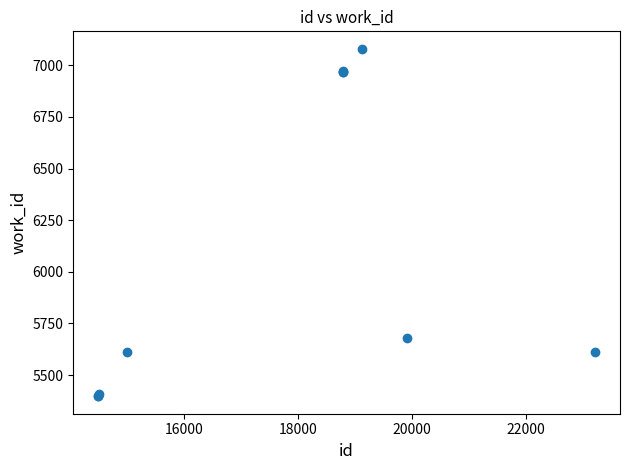

What Y value in the scatter plot is closest to 6238?

5681